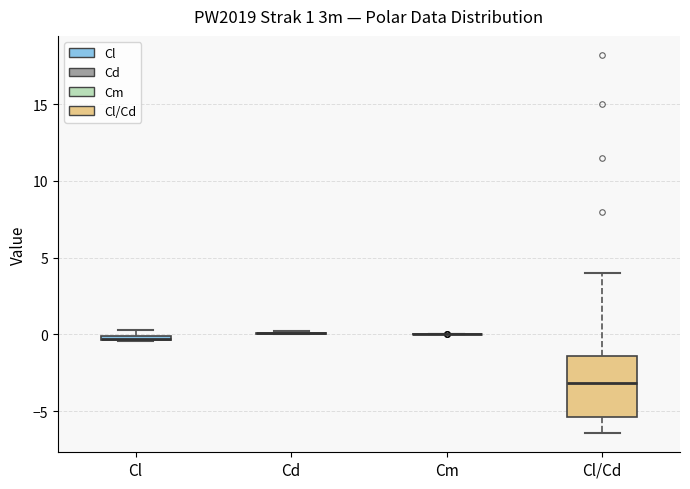

Comparing the boxes themselves (not the whiskers), which one is the tallest?

Cl/Cd